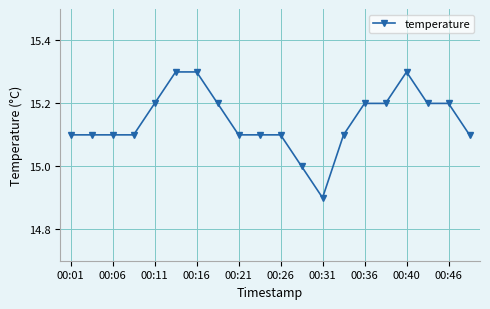

True or false: there are more than 0 points higher than both neighbors.

True